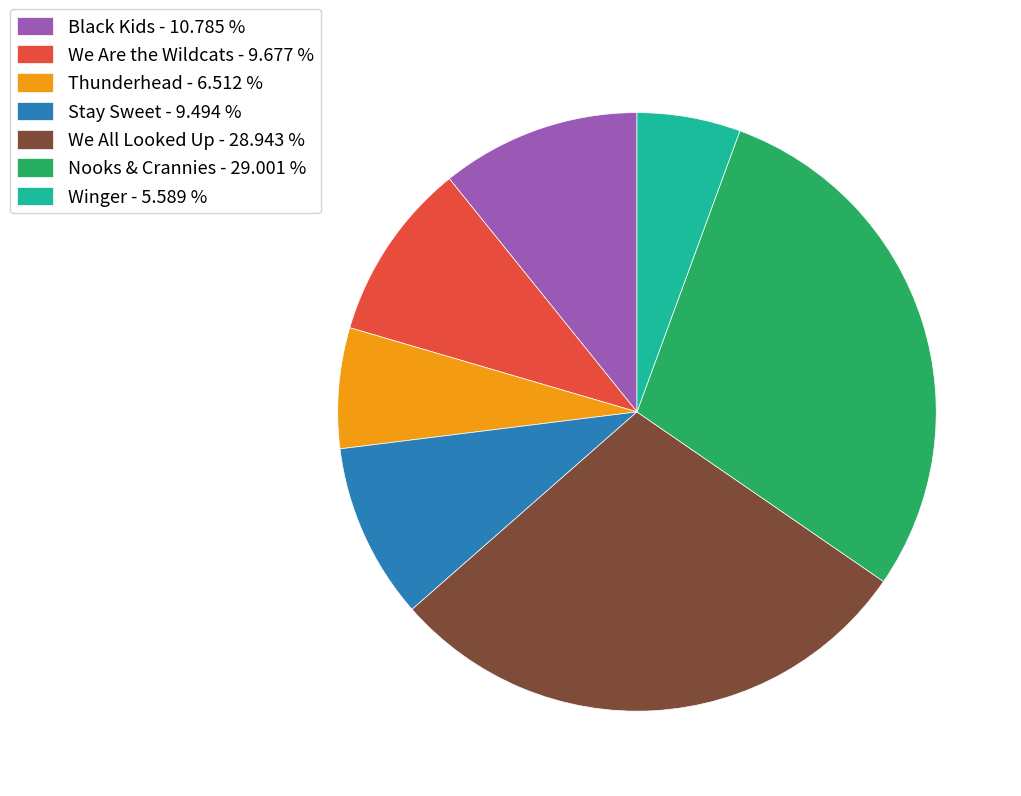

Is the sum of We All Looked Up and Nooks & Crannies greater than half?

Yes